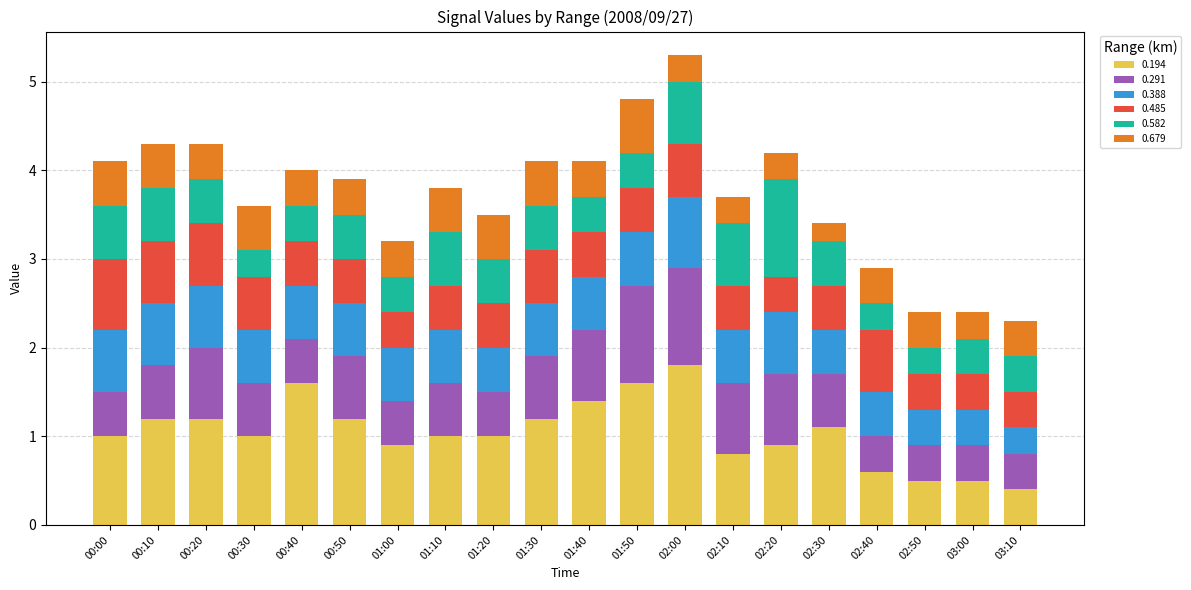

What is the highest value of the 0.194 series?

1.8